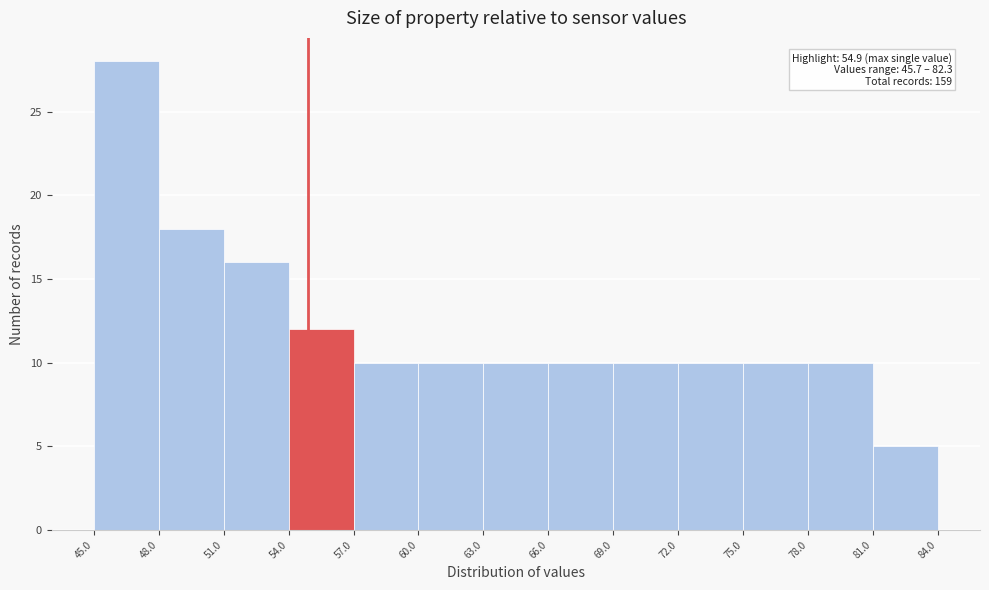

Over which range of the x-axis is the bar tallest?

45.0 to 48.0